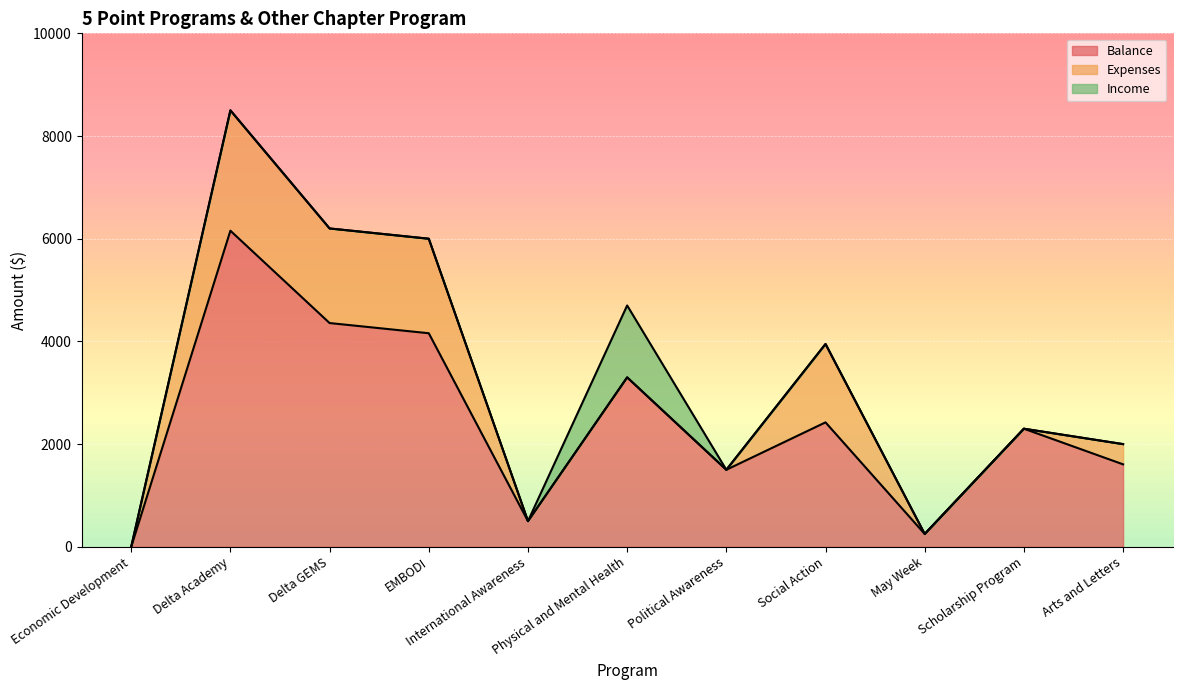

Rank the series by their maximum value, from highest to lowest.

Balance, Expenses, Income